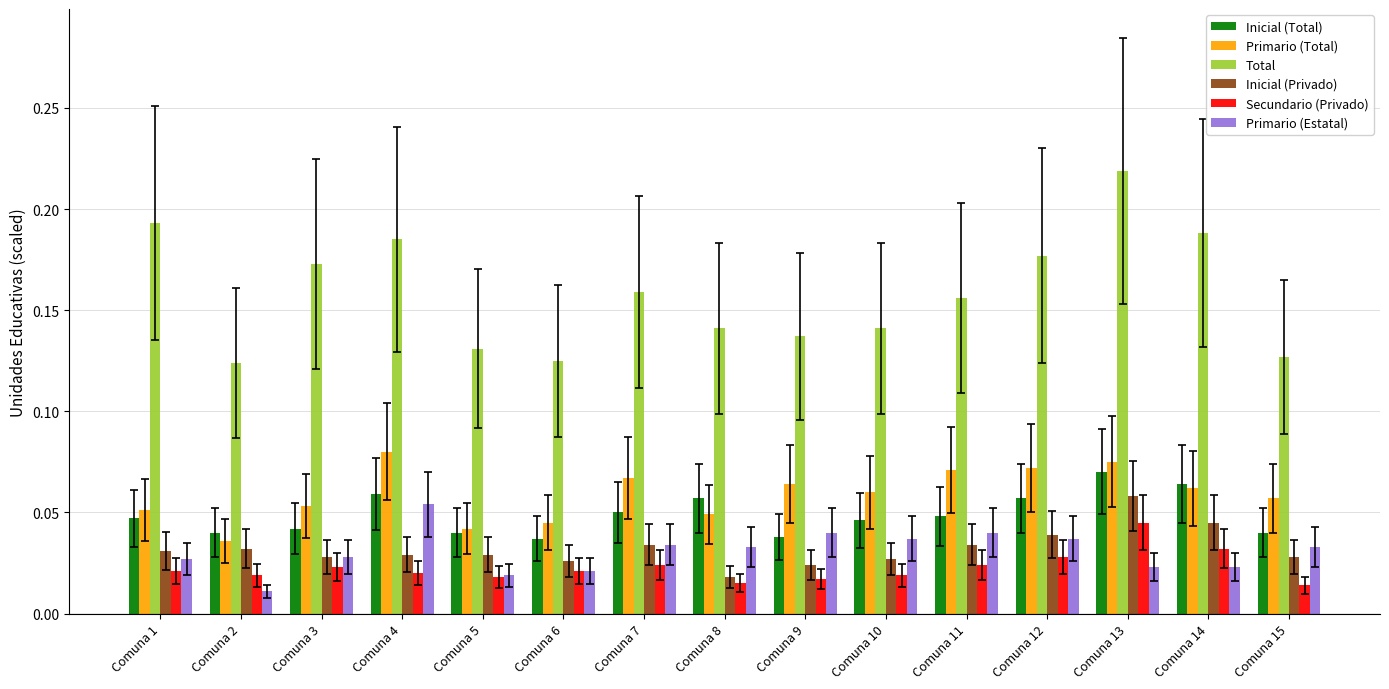

How many groups of bars are there?

15